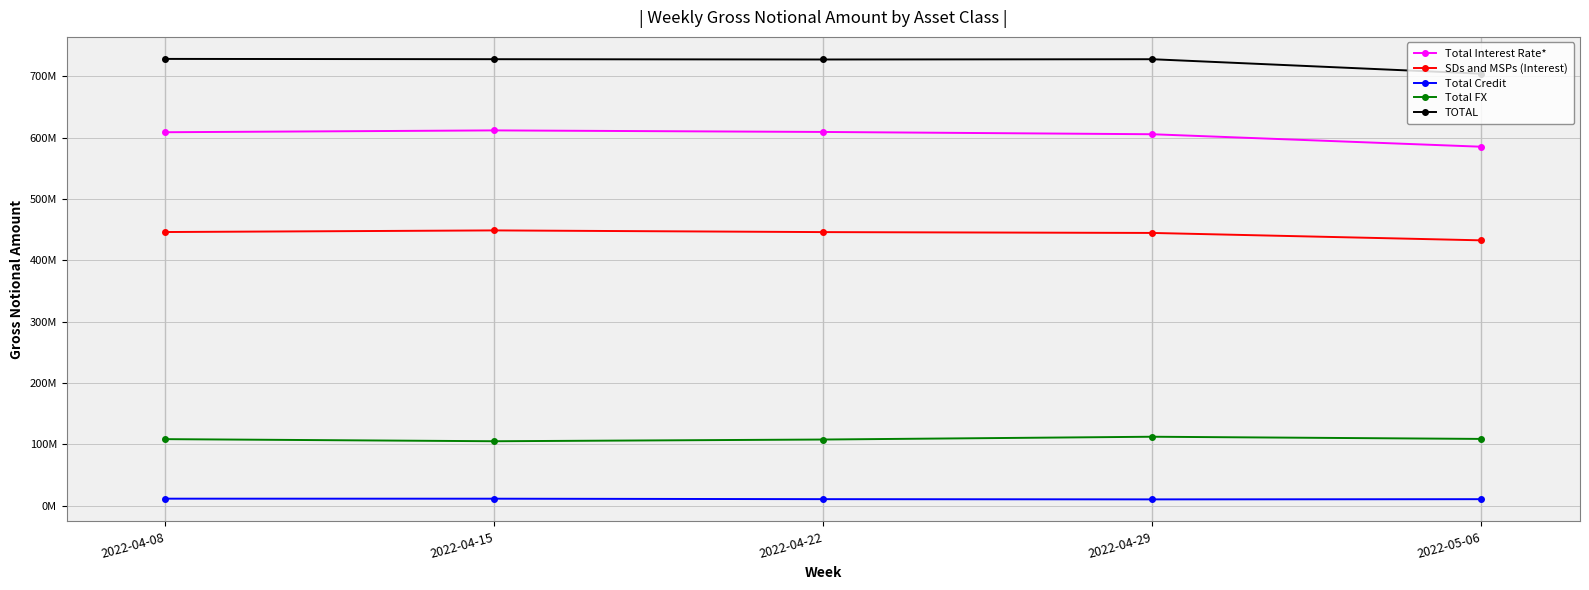

What is the lowest value of the Total FX series?

104932841